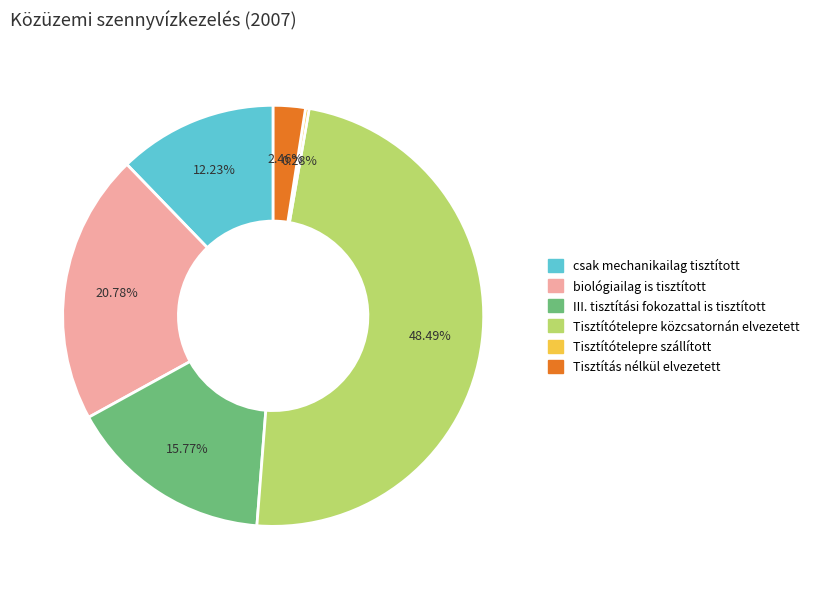

What percentage is the csak mechanikailag tisztított slice, to the nearest percent?

12%